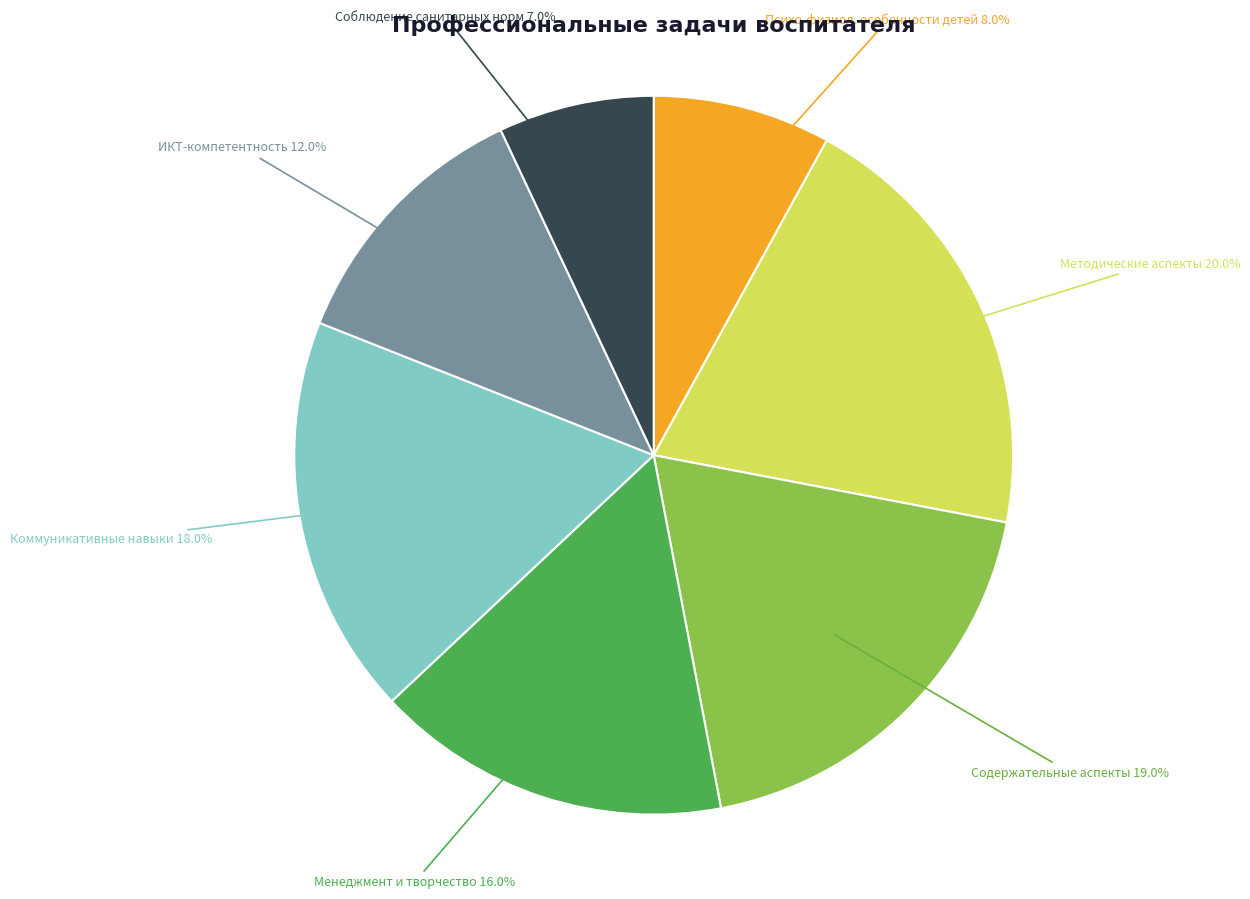

What is the total percentage of Психо-физиол. особенности детей and Соблюдение санитарных норм?

15.0%